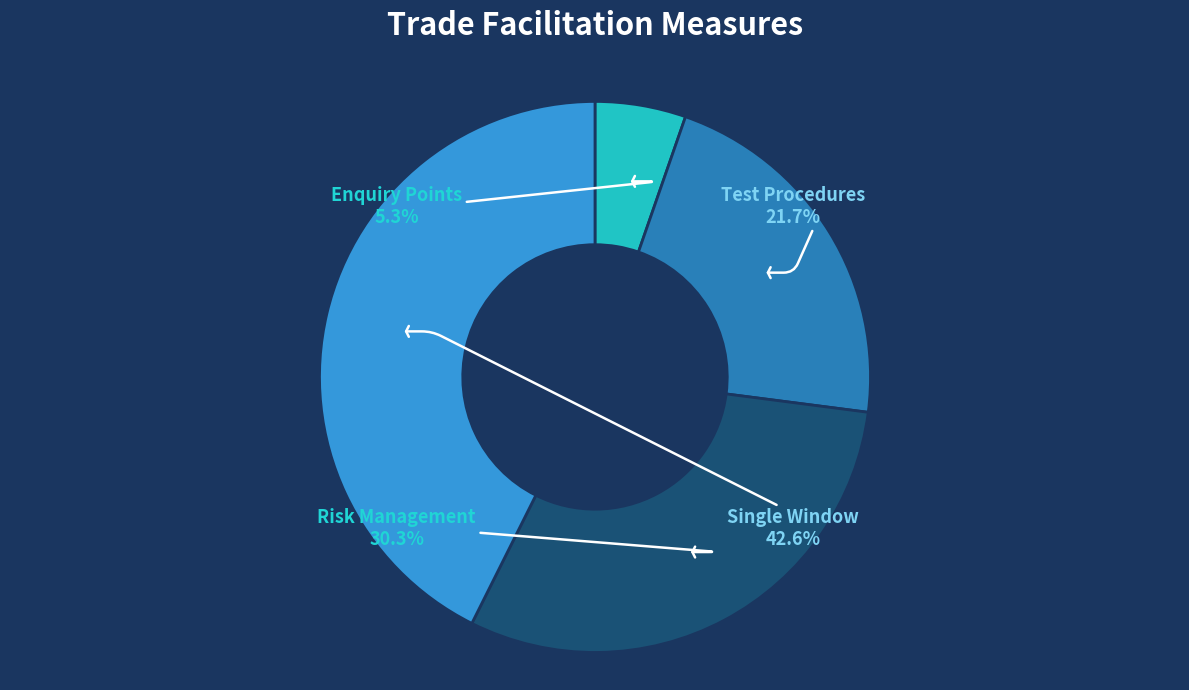

Is there a majority slice in this chart?

No